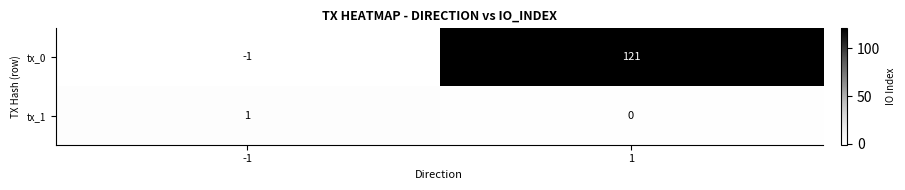

Count the number of data series in this chart.

2